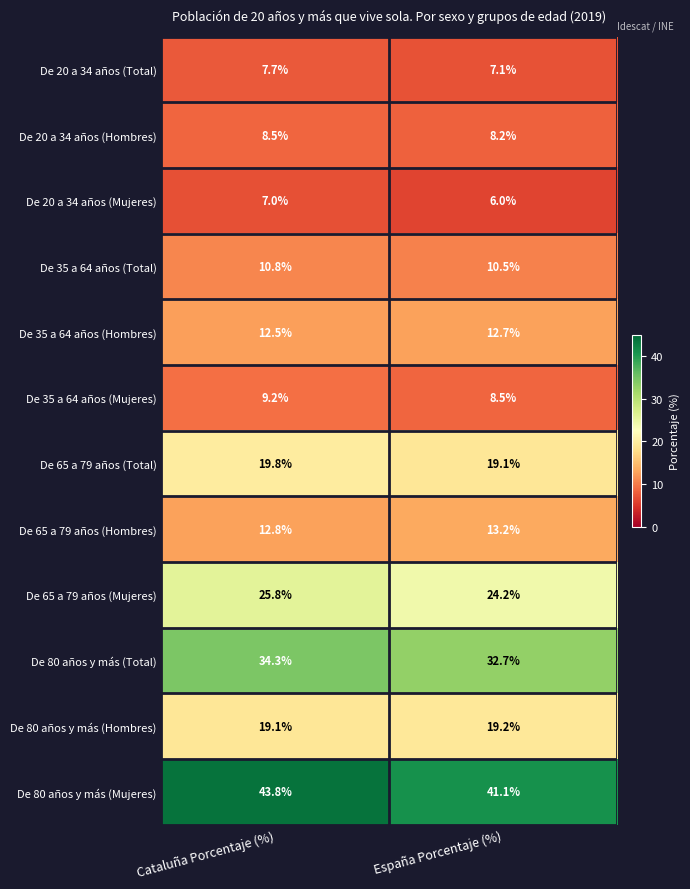

Which category has the lowest value across all series?

España Porcentaje (%)